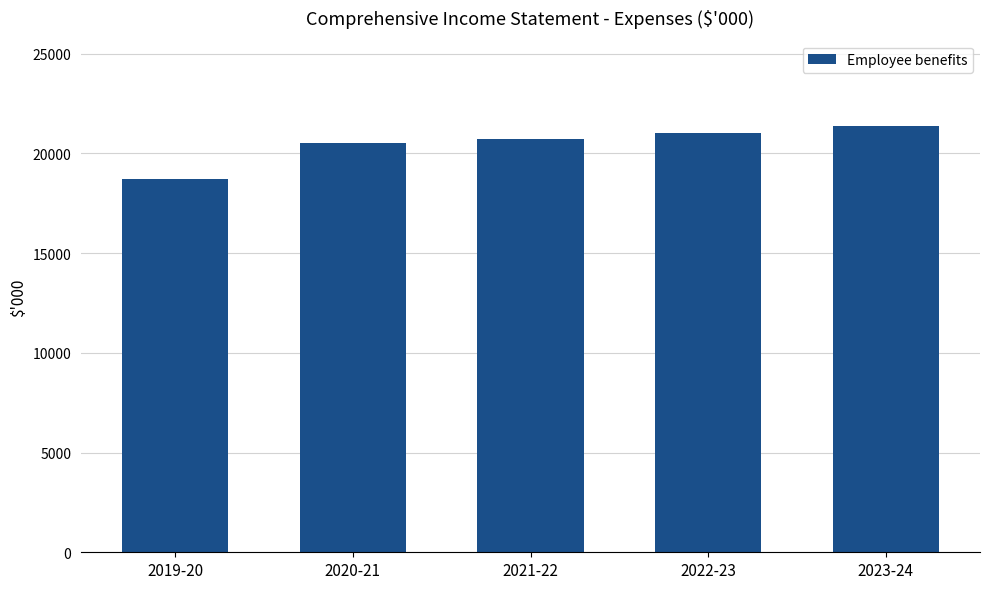

How many values are below 20725?

2